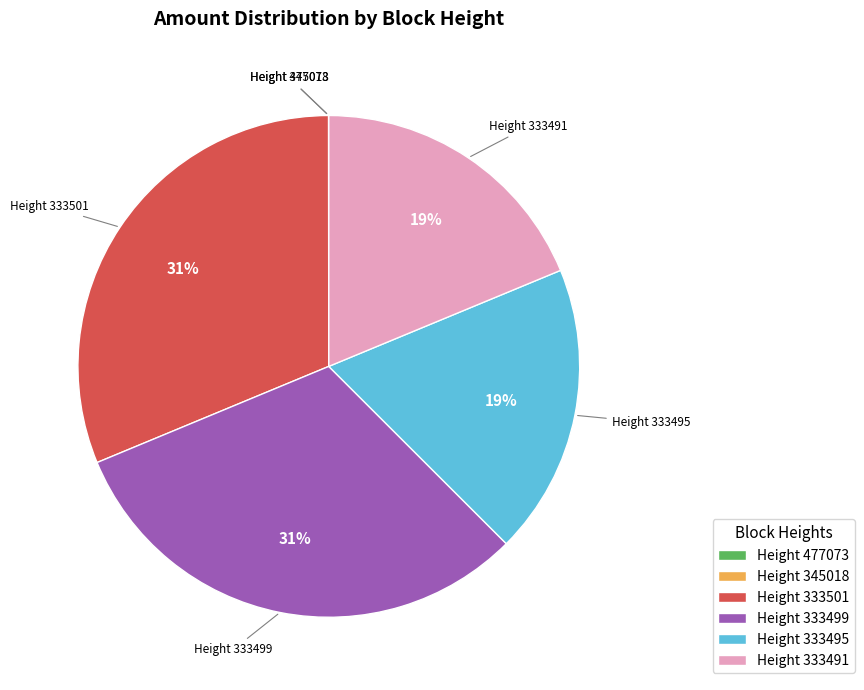

To the nearest percent, what percentage of the pie is Height 333491?

19%